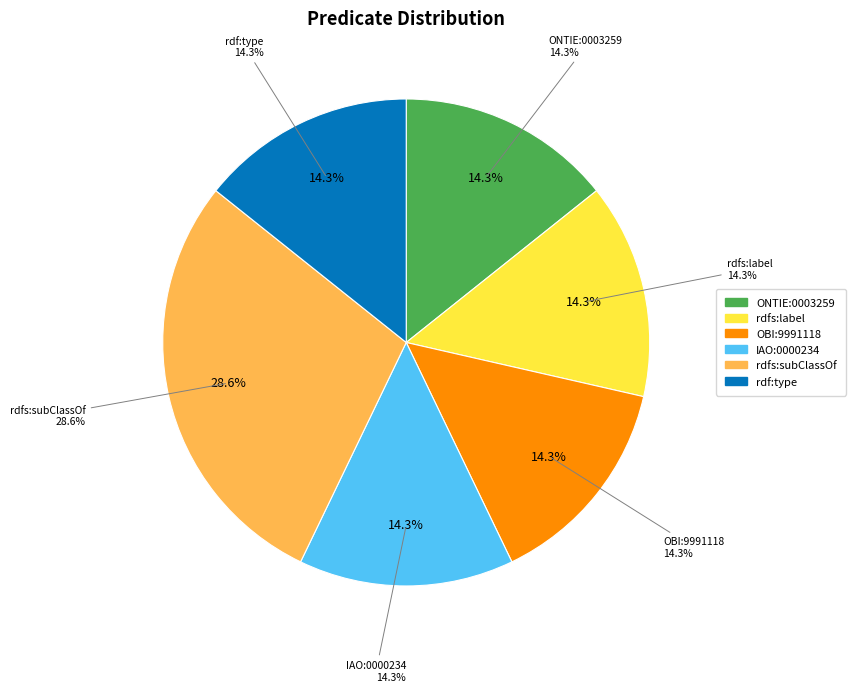

What portion of the pie excludes OBI:9991118?

85.7%